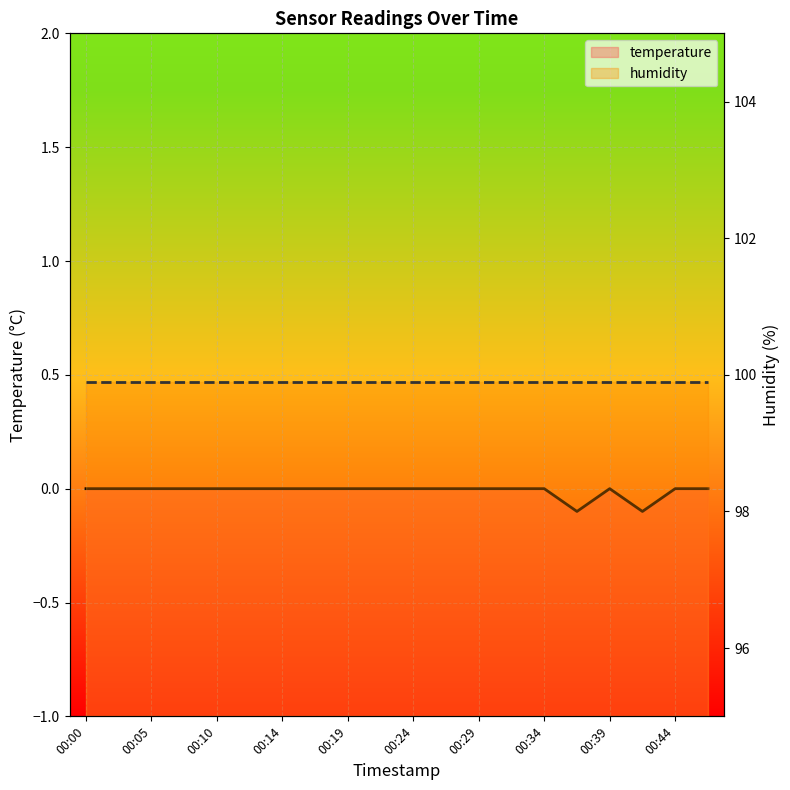

Is this an area chart (filled region under the line)?

No